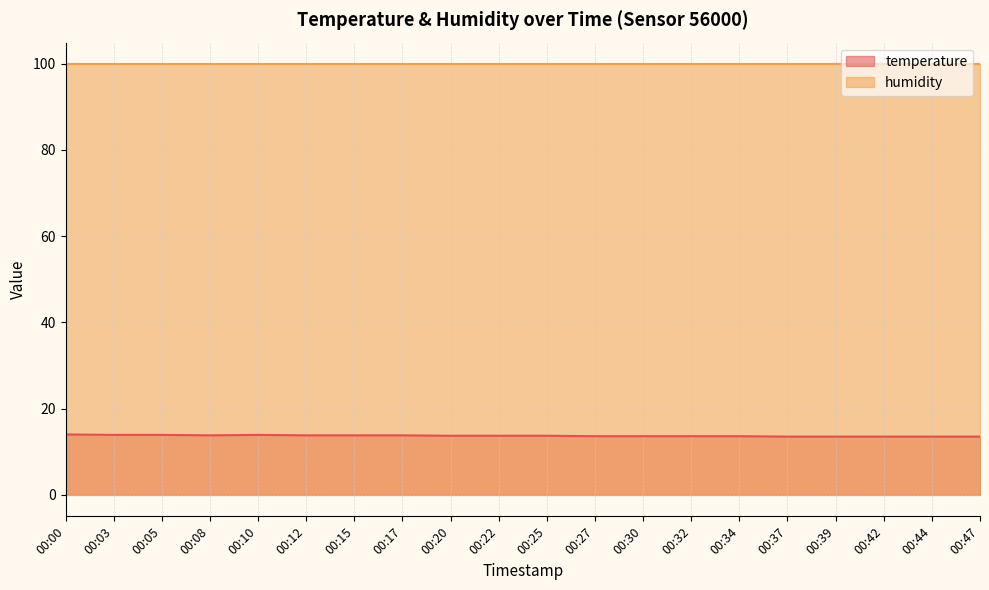

Which label corresponds to the largest value in the chart?

00:00